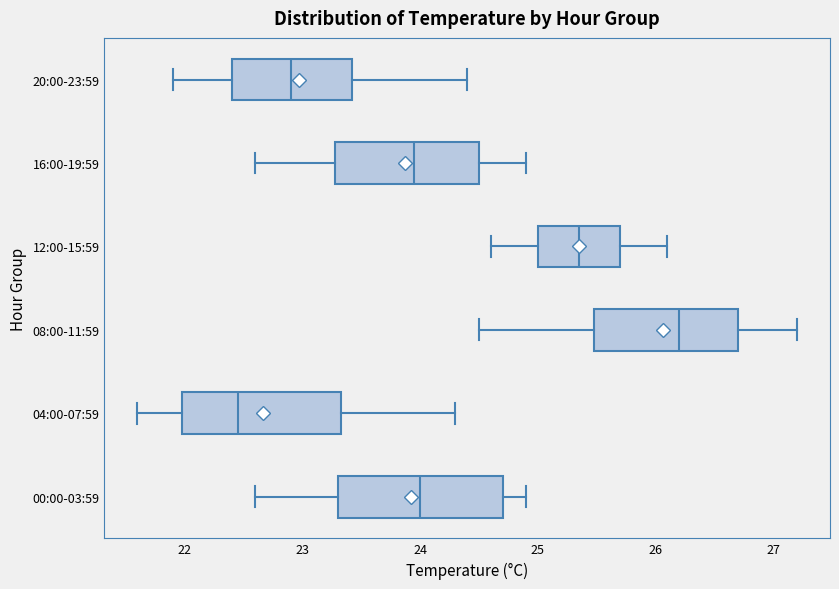

Where does the right whisker of the box for 04:00-07:59 end on the x-axis? The values are not printed on the chart, so give them approximately, as read against the axis.

24.3